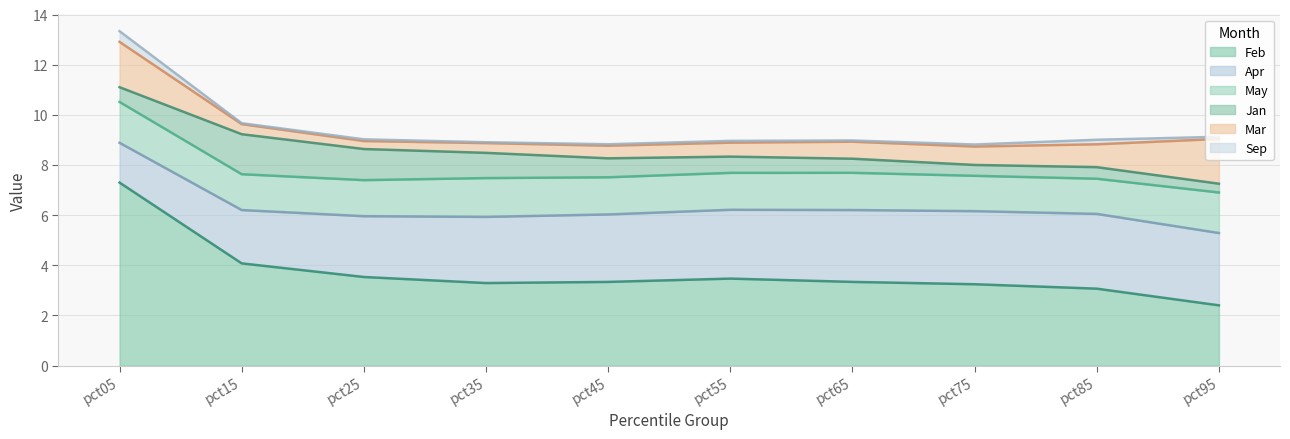

True or false: Mar and Sep intersect in this chart.

False